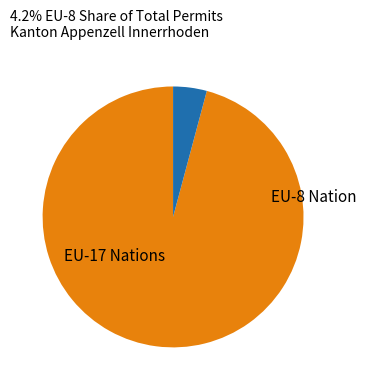

How many slices are in this pie chart?

2